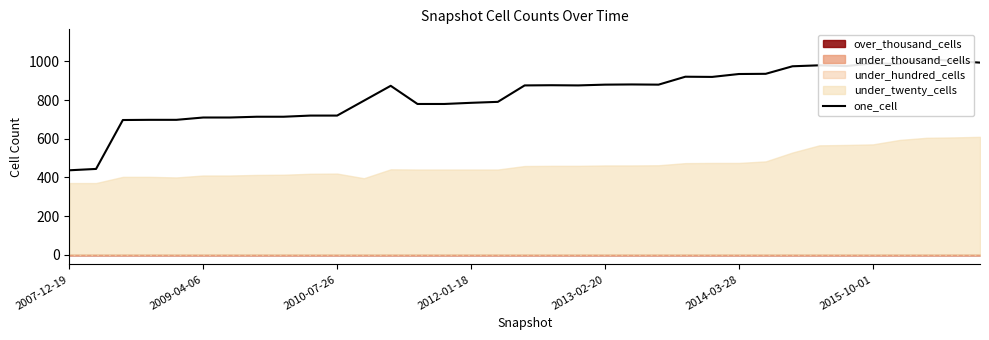

At which category does the data reach its first local peak?

12